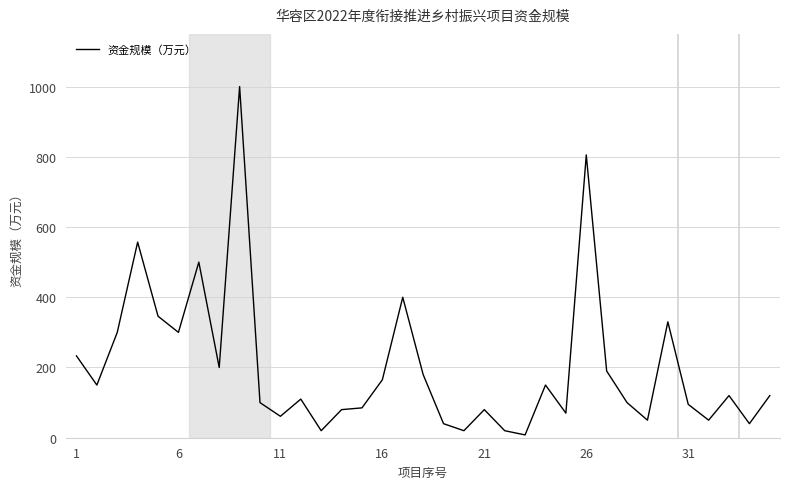

What is the difference between the maximum and minimum values?

992.0